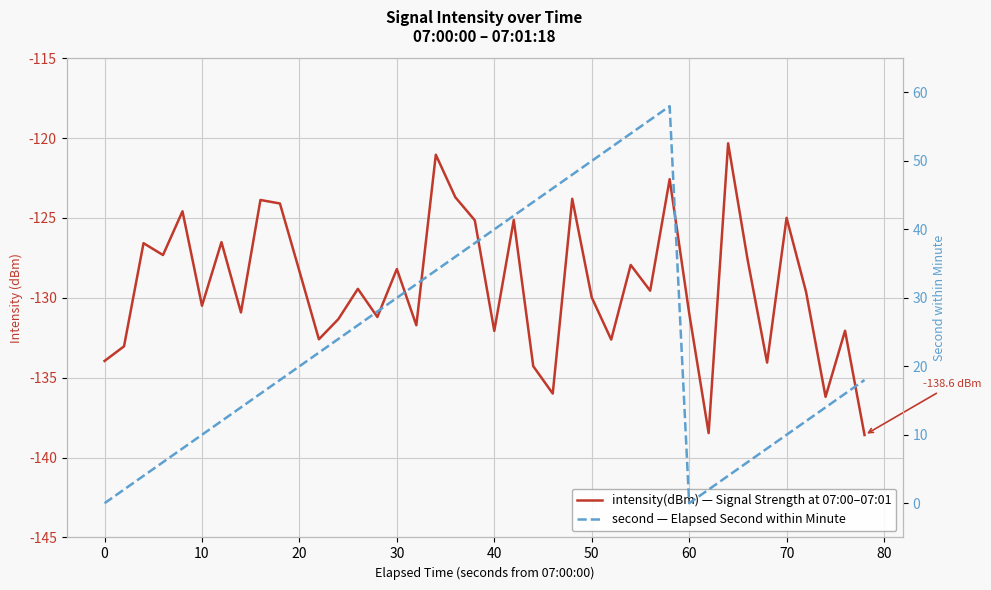

Is it true that intensity(dBm) — Signal Strength at 07:00–07:01 equals -46.5 at 10?

False